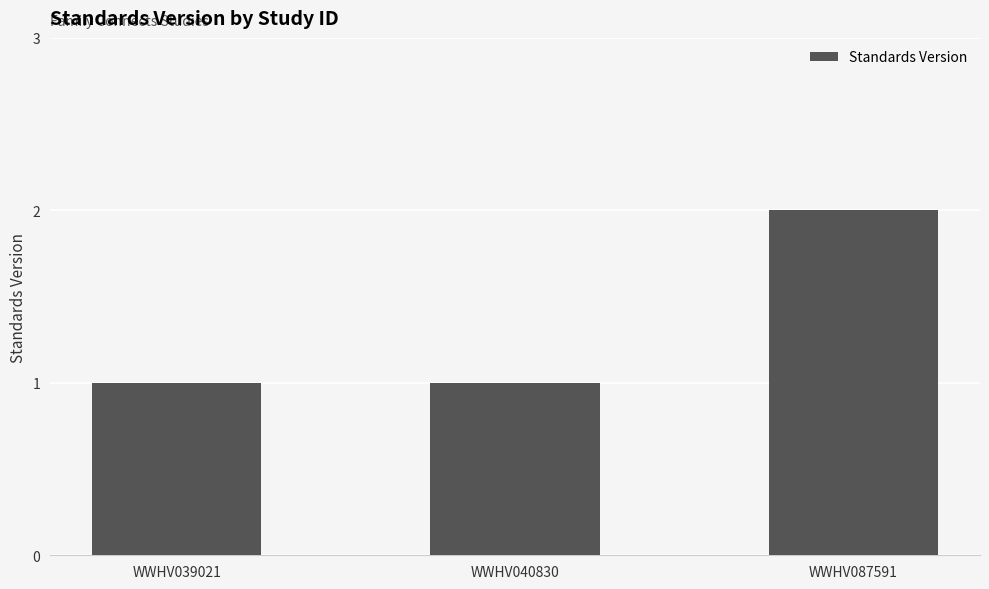

True or false: the data shows 1 at WWHV039021.

True